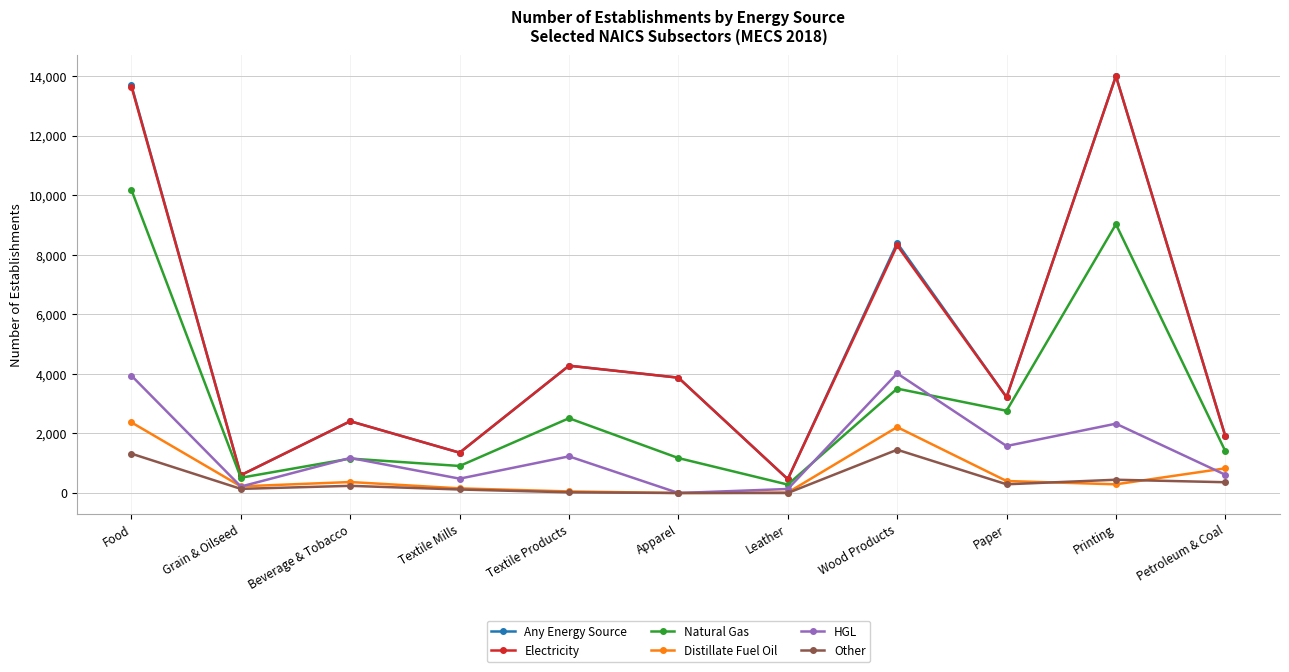

What are all the series names shown in the legend?

Any Energy Source, Electricity, Natural Gas, Distillate Fuel Oil, HGL, Other